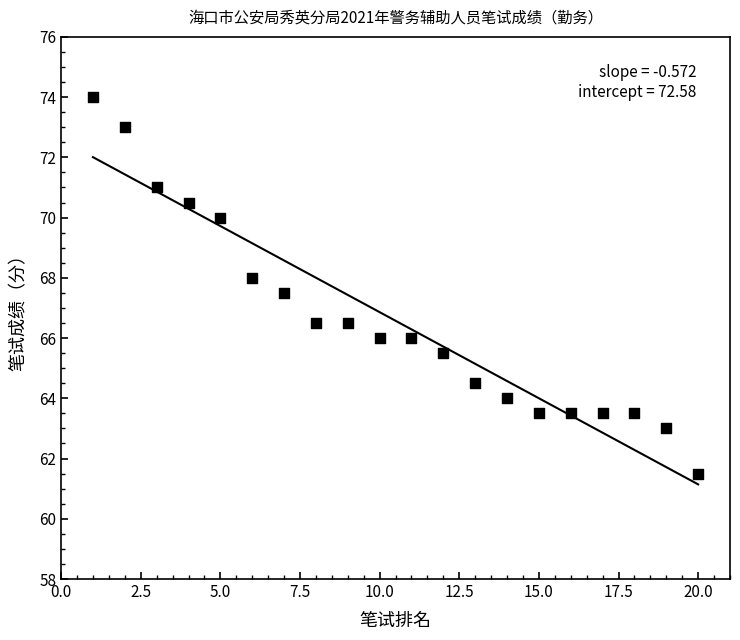

What is the range of X values (max minus min)?

19.0